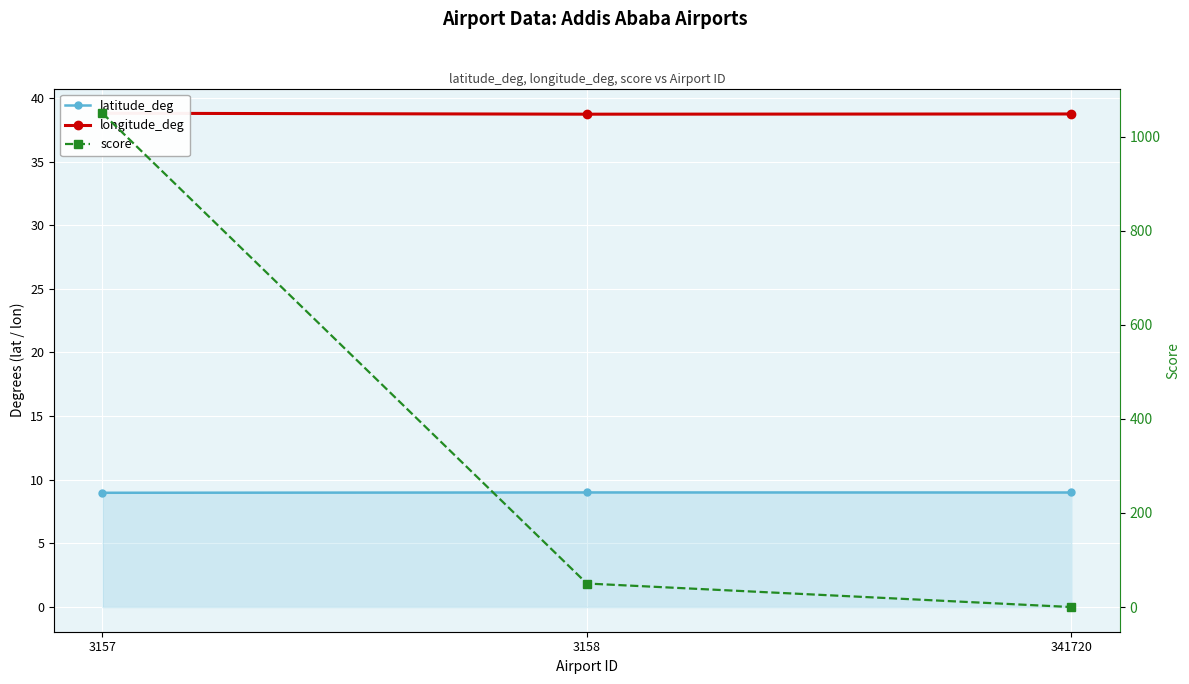

Reading left to right, what are all the values shown in this chart?

latitude_deg: 3157=9.0	3158=9.0	341720=9.0
longitude_deg: 3157=38.8	3158=38.7	341720=38.7
score: 3157=1050.0	3158=50.0	341720=0.0